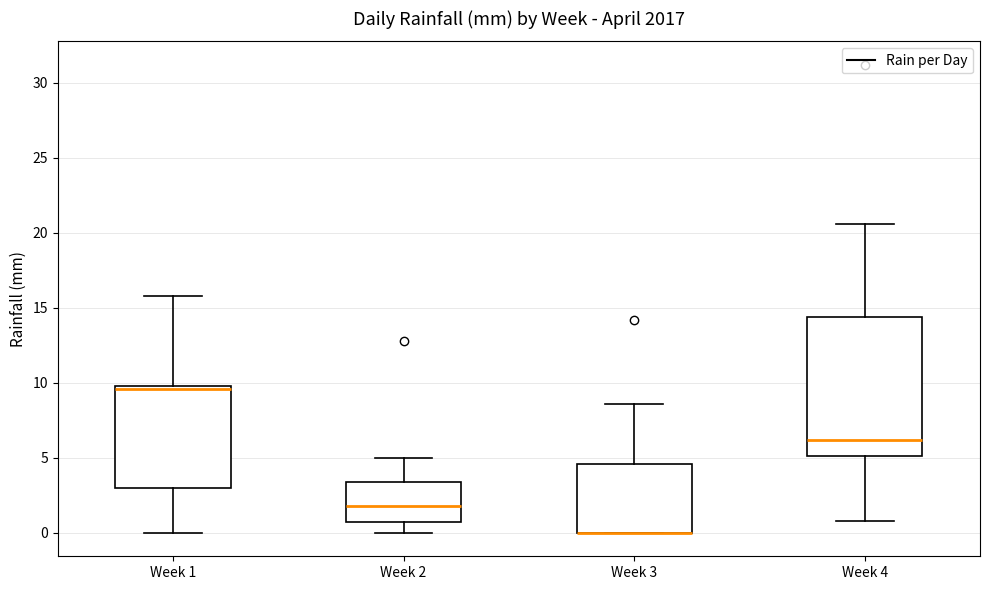

Which box is the tallest, from its lower edge to its upper edge?

Week 4